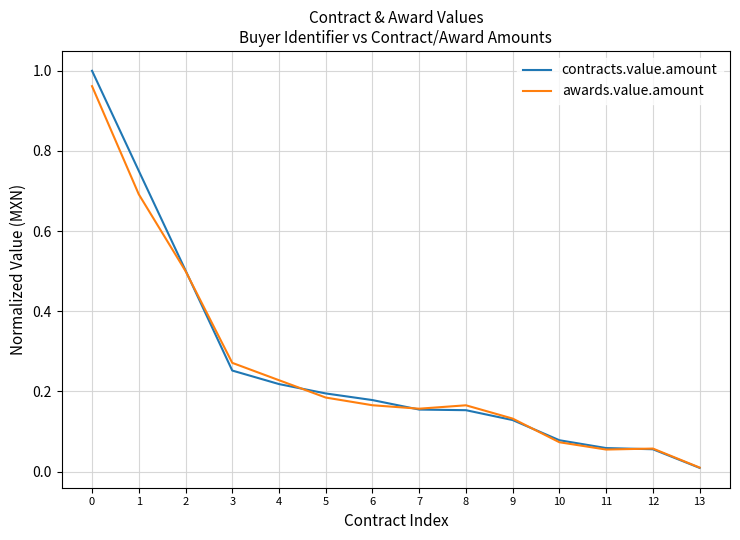

At which label does contracts.value.amount reach its minimum?

13